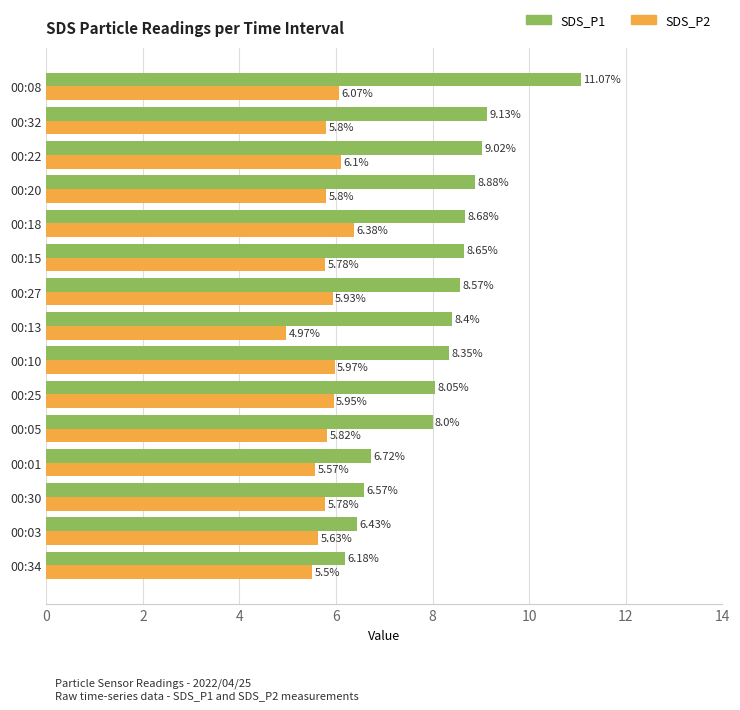

Which series has the largest total across all categories?

SDS_P1